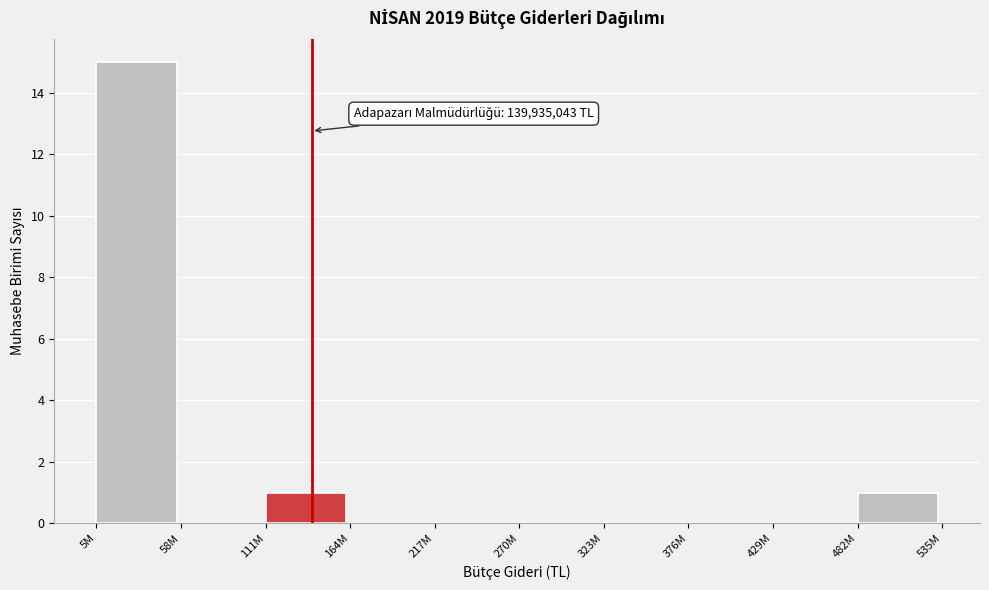

Reading left to right, extract all data points from this chart.

5M=15	58M=0	111M=1	164M=0	217M=0	270M=0	323M=0	376M=0	429M=0	482M=1